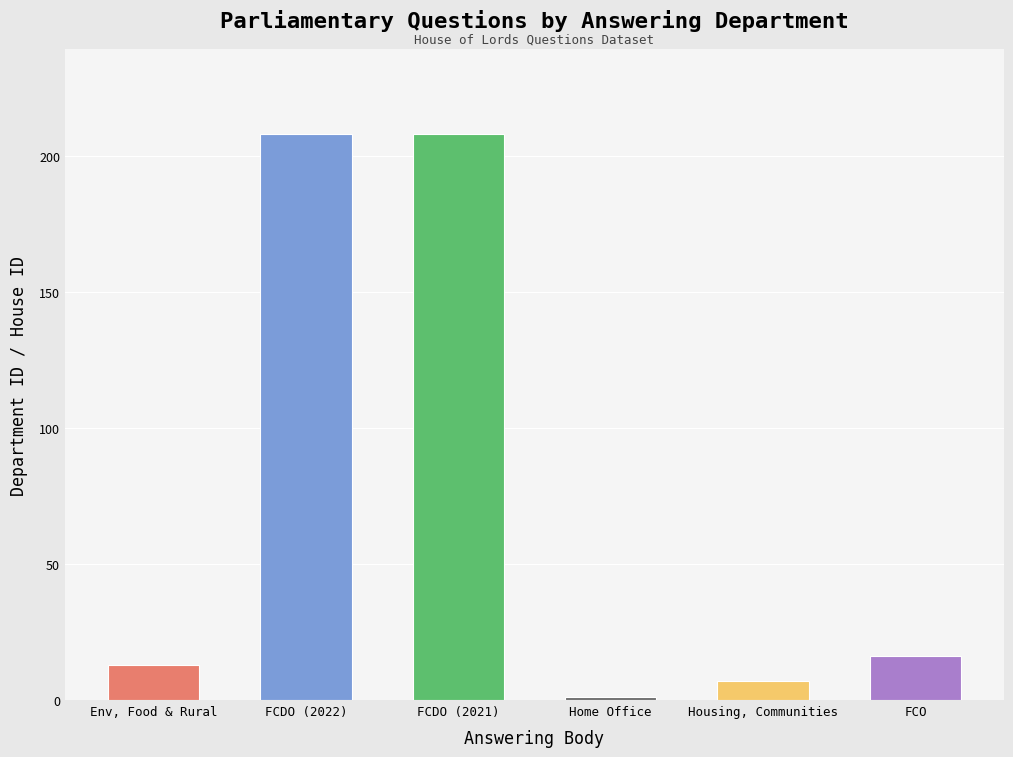

True or false: the data shows 1 at Home Office.

True